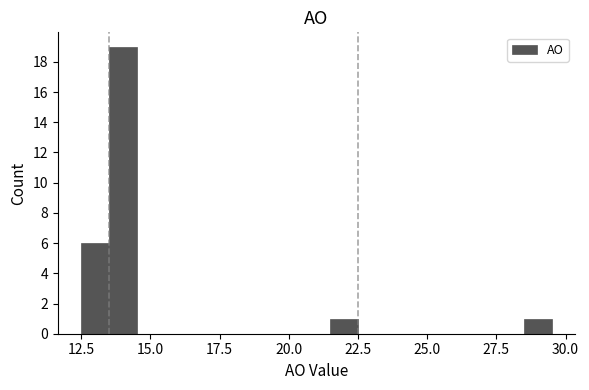

Around what value on the x-axis is the tallest bar? Give the approximate position of its centre, as read against the axis.

14.0